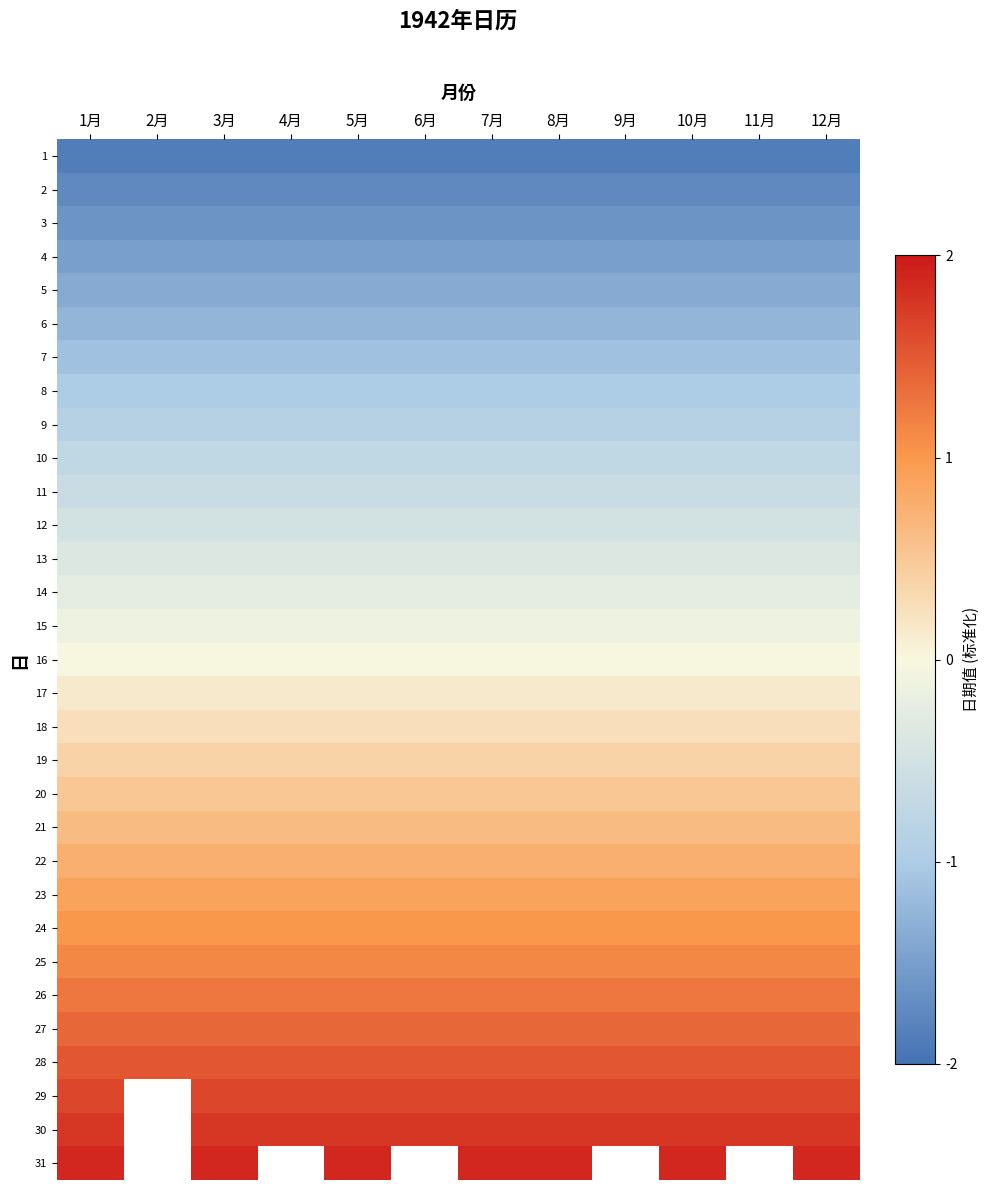

Reading right to left, transcribe all the data shown in this chart.

1: 12月=-1.9	11月=-1.9	10月=-1.9	9月=-1.9	8月=-1.9	7月=-1.9	6月=-1.9	5月=-1.9	4月=-1.9	3月=-1.9	2月=-1.9	1月=-1.9
2: 12月=-1.8	11月=-1.8	10月=-1.8	9月=-1.8	8月=-1.8	7月=-1.8	6月=-1.8	5月=-1.8	4月=-1.8	3月=-1.8	2月=-1.8	1月=-1.8
3: 12月=-1.6	11月=-1.6	10月=-1.6	9月=-1.6	8月=-1.6	7月=-1.6	6月=-1.6	5月=-1.6	4月=-1.6	3月=-1.6	2月=-1.6	1月=-1.6
4: 12月=-1.5	11月=-1.5	10月=-1.5	9月=-1.5	8月=-1.5	7月=-1.5	6月=-1.5	5月=-1.5	4月=-1.5	3月=-1.5	2月=-1.5	1月=-1.5
5: 12月=-1.4	11月=-1.4	10月=-1.4	9月=-1.4	8月=-1.4	7月=-1.4	6月=-1.4	5月=-1.4	4月=-1.4	3月=-1.4	2月=-1.4	1月=-1.4
6: 12月=-1.2	11月=-1.2	10月=-1.2	9月=-1.2	8月=-1.2	7月=-1.2	6月=-1.2	5月=-1.2	4月=-1.2	3月=-1.2	2月=-1.2	1月=-1.2
7: 12月=-1.1	11月=-1.1	10月=-1.1	9月=-1.1	8月=-1.1	7月=-1.1	6月=-1.1	5月=-1.1	4月=-1.1	3月=-1.1	2月=-1.1	1月=-1.1
8: 12月=-1.0	11月=-1.0	10月=-1.0	9月=-1.0	8月=-1.0	7月=-1.0	6月=-1.0	5月=-1.0	4月=-1.0	3月=-1.0	2月=-1.0	1月=-1.0
9: 12月=-0.9	11月=-0.9	10月=-0.9	9月=-0.9	8月=-0.9	7月=-0.9	6月=-0.9	5月=-0.9	4月=-0.9	3月=-0.9	2月=-0.9	1月=-0.9
10: 12月=-0.8	11月=-0.8	10月=-0.8	9月=-0.8	8月=-0.8	7月=-0.8	6月=-0.8	5月=-0.8	4月=-0.8	3月=-0.8	2月=-0.8	1月=-0.8
11: 12月=-0.6	11月=-0.6	10月=-0.6	9月=-0.6	8月=-0.6	7月=-0.6	6月=-0.6	5月=-0.6	4月=-0.6	3月=-0.6	2月=-0.6	1月=-0.6
12: 12月=-0.5	11月=-0.5	10月=-0.5	9月=-0.5	8月=-0.5	7月=-0.5	6月=-0.5	5月=-0.5	4月=-0.5	3月=-0.5	2月=-0.5	1月=-0.5
13: 12月=-0.4	11月=-0.4	10月=-0.4	9月=-0.4	8月=-0.4	7月=-0.4	6月=-0.4	5月=-0.4	4月=-0.4	3月=-0.4	2月=-0.4	1月=-0.4
14: 12月=-0.2	11月=-0.2	10月=-0.2	9月=-0.2	8月=-0.2	7月=-0.2	6月=-0.2	5月=-0.2	4月=-0.2	3月=-0.2	2月=-0.2	1月=-0.2
15: 12月=-0.1	11月=-0.1	10月=-0.1	9月=-0.1	8月=-0.1	7月=-0.1	6月=-0.1	5月=-0.1	4月=-0.1	3月=-0.1	2月=-0.1	1月=-0.1
16: 12月=0.0	11月=0.0	10月=0.0	9月=0.0	8月=0.0	7月=0.0	6月=0.0	5月=0.0	4月=0.0	3月=0.0	2月=0.0	1月=0.0
17: 12月=0.1	11月=0.1	10月=0.1	9月=0.1	8月=0.1	7月=0.1	6月=0.1	5月=0.1	4月=0.1	3月=0.1	2月=0.1	1月=0.1
18: 12月=0.2	11月=0.2	10月=0.2	9月=0.2	8月=0.2	7月=0.2	6月=0.2	5月=0.2	4月=0.2	3月=0.2	2月=0.2	1月=0.2
19: 12月=0.4	11月=0.4	10月=0.4	9月=0.4	8月=0.4	7月=0.4	6月=0.4	5月=0.4	4月=0.4	3月=0.4	2月=0.4	1月=0.4
20: 12月=0.5	11月=0.5	10月=0.5	9月=0.5	8月=0.5	7月=0.5	6月=0.5	5月=0.5	4月=0.5	3月=0.5	2月=0.5	1月=0.5
21: 12月=0.6	11月=0.6	10月=0.6	9月=0.6	8月=0.6	7月=0.6	6月=0.6	5月=0.6	4月=0.6	3月=0.6	2月=0.6	1月=0.6
22: 12月=0.8	11月=0.8	10月=0.8	9月=0.8	8月=0.8	7月=0.8	6月=0.8	5月=0.8	4月=0.8	3月=0.8	2月=0.8	1月=0.8
23: 12月=0.9	11月=0.9	10月=0.9	9月=0.9	8月=0.9	7月=0.9	6月=0.9	5月=0.9	4月=0.9	3月=0.9	2月=0.9	1月=0.9
24: 12月=1.0	11月=1.0	10月=1.0	9月=1.0	8月=1.0	7月=1.0	6月=1.0	5月=1.0	4月=1.0	3月=1.0	2月=1.0	1月=1.0
25: 12月=1.1	11月=1.1	10月=1.1	9月=1.1	8月=1.1	7月=1.1	6月=1.1	5月=1.1	4月=1.1	3月=1.1	2月=1.1	1月=1.1
26: 12月=1.2	11月=1.2	10月=1.2	9月=1.2	8月=1.2	7月=1.2	6月=1.2	5月=1.2	4月=1.2	3月=1.2	2月=1.2	1月=1.2
27: 12月=1.4	11月=1.4	10月=1.4	9月=1.4	8月=1.4	7月=1.4	6月=1.4	5月=1.4	4月=1.4	3月=1.4	2月=1.4	1月=1.4
28: 12月=1.5	11月=1.5	10月=1.5	9月=1.5	8月=1.5	7月=1.5	6月=1.5	5月=1.5	4月=1.5	3月=1.5	2月=1.5	1月=1.5
29: 12月=1.6	11月=1.6	10月=1.6	9月=1.6	8月=1.6	7月=1.6	6月=1.6	5月=1.6	4月=1.6	3月=1.6	2月=0.0	1月=1.6
30: 12月=1.8	11月=1.8	10月=1.8	9月=1.8	8月=1.8	7月=1.8	6月=1.8	5月=1.8	4月=1.8	3月=1.8	2月=0.0	1月=1.8
31: 12月=1.9	11月=0.0	10月=1.9	9月=0.0	8月=1.9	7月=1.9	6月=0.0	5月=1.9	4月=0.0	3月=1.9	2月=0.0	1月=1.9